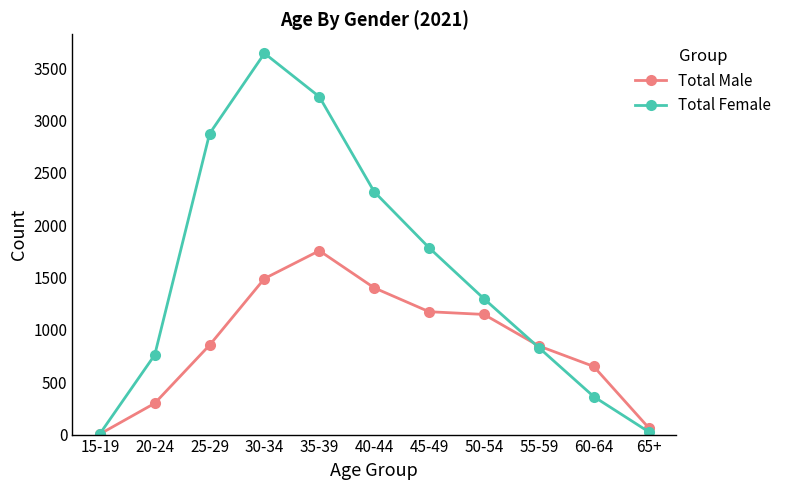

What is the spread (max minus min) of values at 30-34?

2152